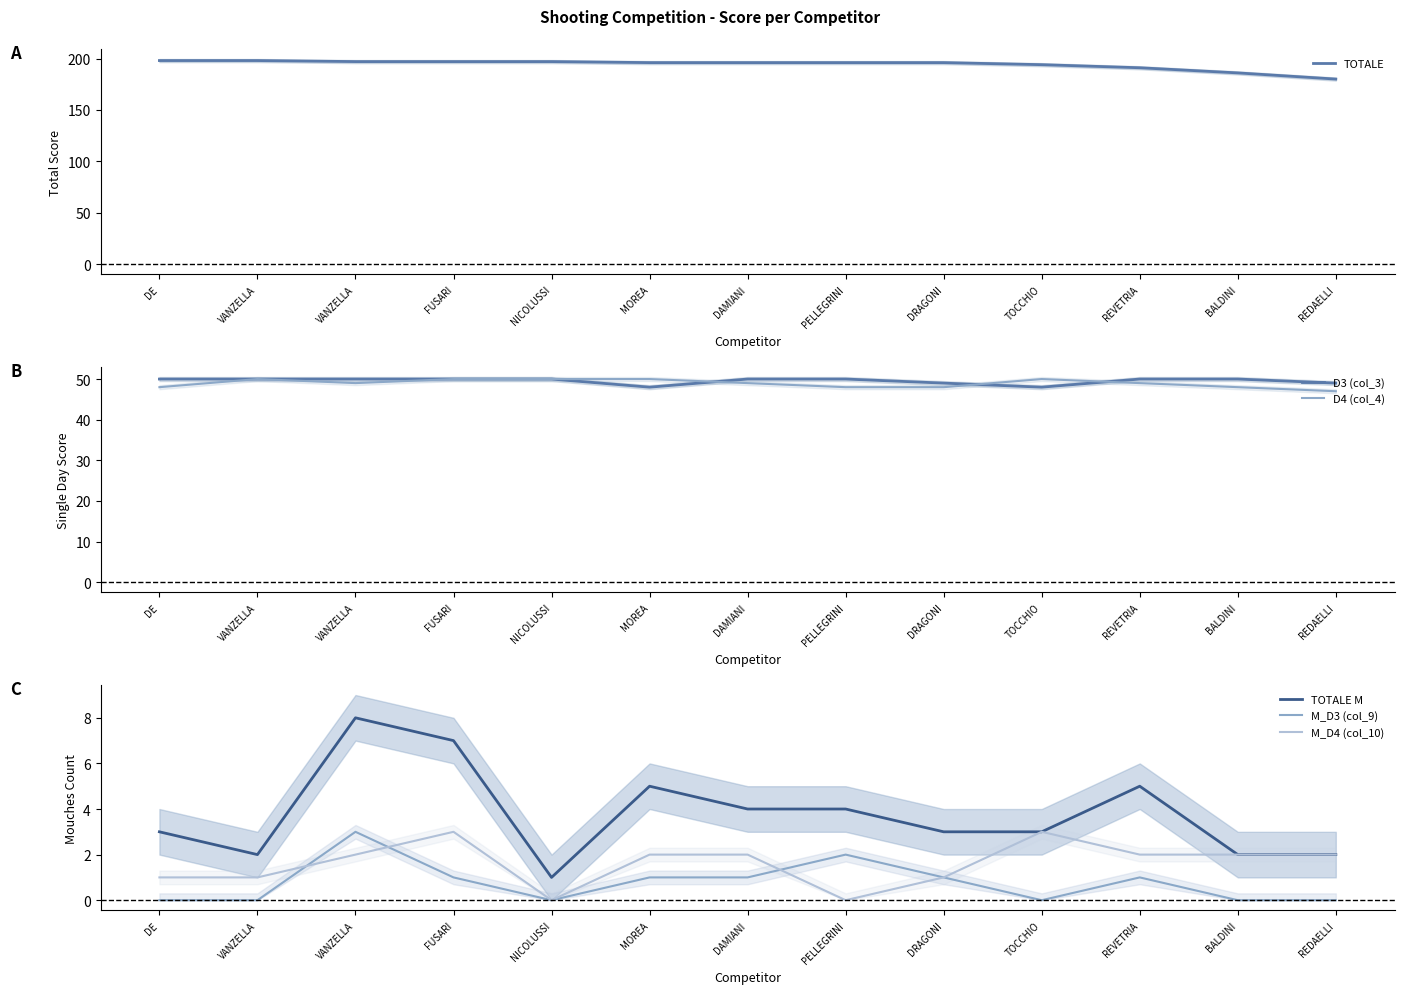

How many values in the M_D3 (col_9) series exceed 1?

2